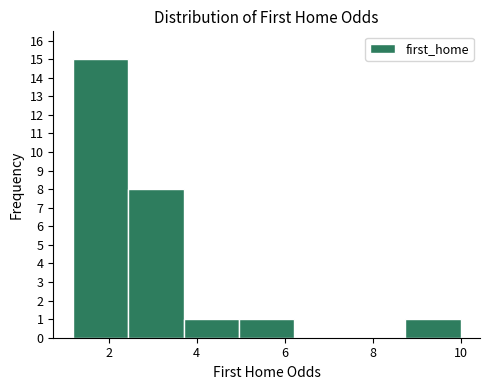

What is the height of the bar covering 3.70 to 4.96 on the x-axis? Neither the bar edges nor the heights are printed on the chart, so give them approximately, as read against the axes.

1